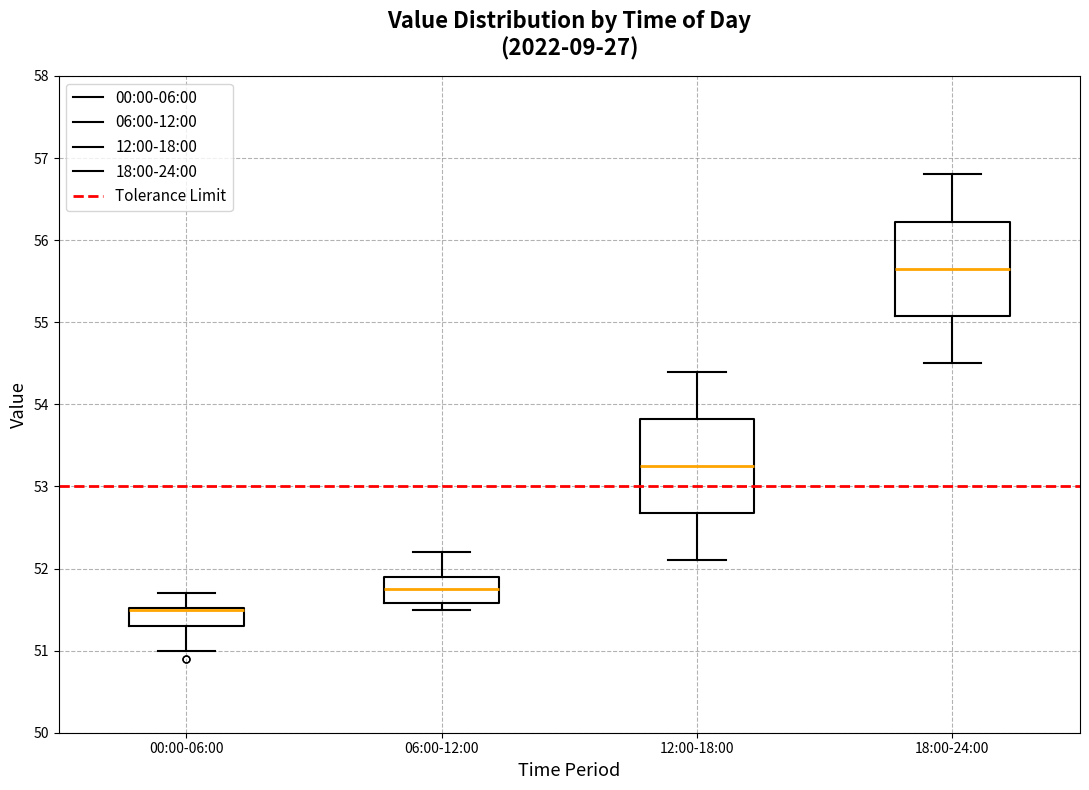

Reading left to right, read every box against the y-axis: the position of its median line, the range the box covers, and the ends of its whiskers. The values are not printed on the chart, so give them approximately, as read against the axis.

00:00-06:00: median 51.5 (drawn on the box's upper edge), box 51.3 to 51.5, whiskers 51.0 to 51.7
06:00-12:00: median 51.8, box 51.6 to 51.9, whiskers 51.5 to 52.2
12:00-18:00: median 53.3, box 52.7 to 53.8, whiskers 52.1 to 54.4
18:00-24:00: median 55.7, box 55.1 to 56.2, whiskers 54.5 to 56.8